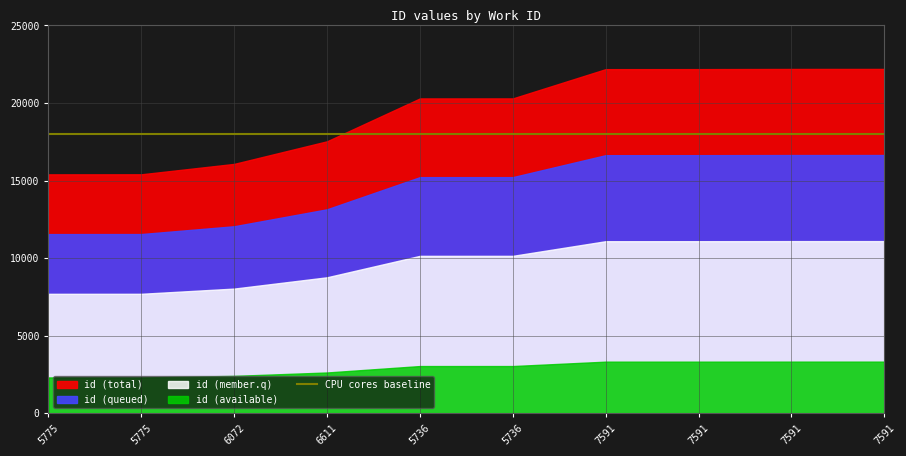

What is the difference between the maximum and second lowest values?

6793